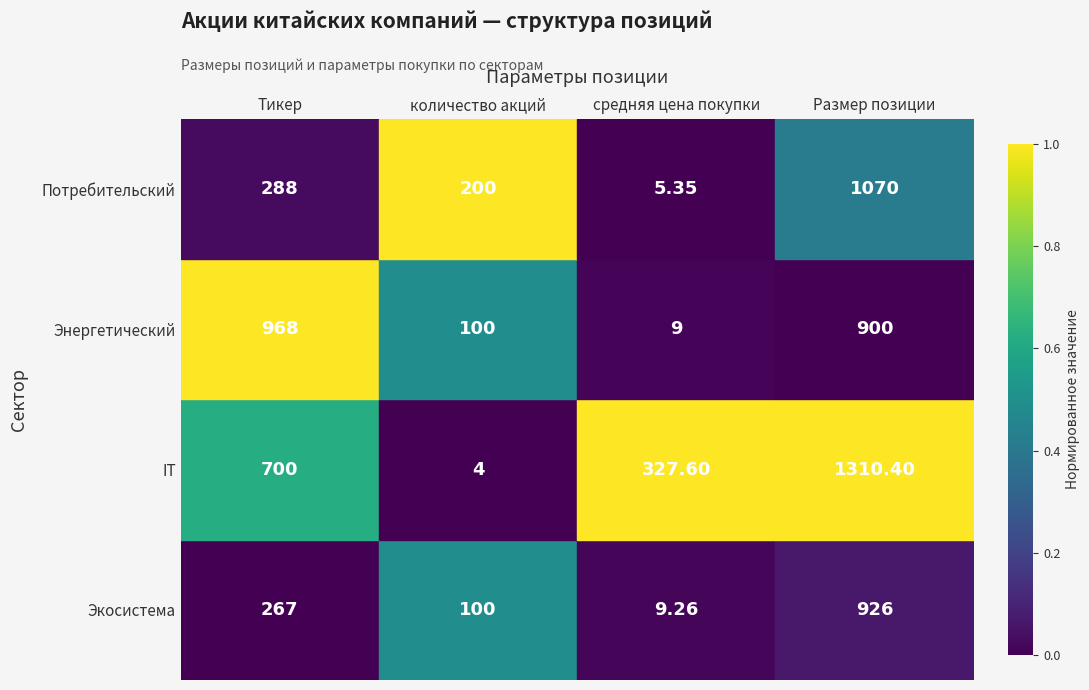

Between средняя цена покупки and Размер позиции, which series saw the biggest shift?

Потребительский